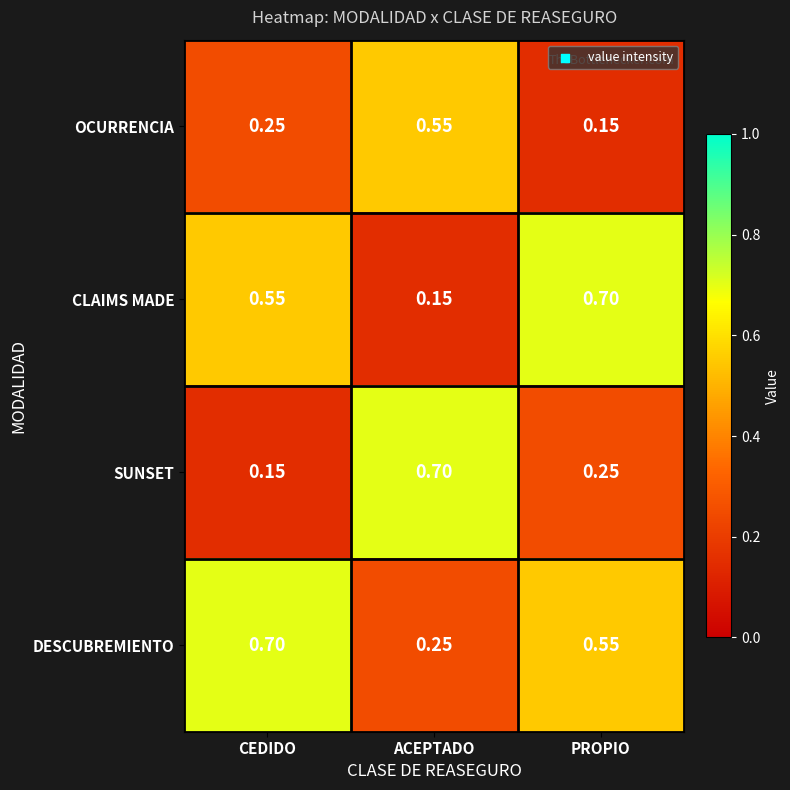

Is the value of CLAIMS MADE at ACEPTADO greater than the value of DESCUBREMIENTO at ACEPTADO?

No